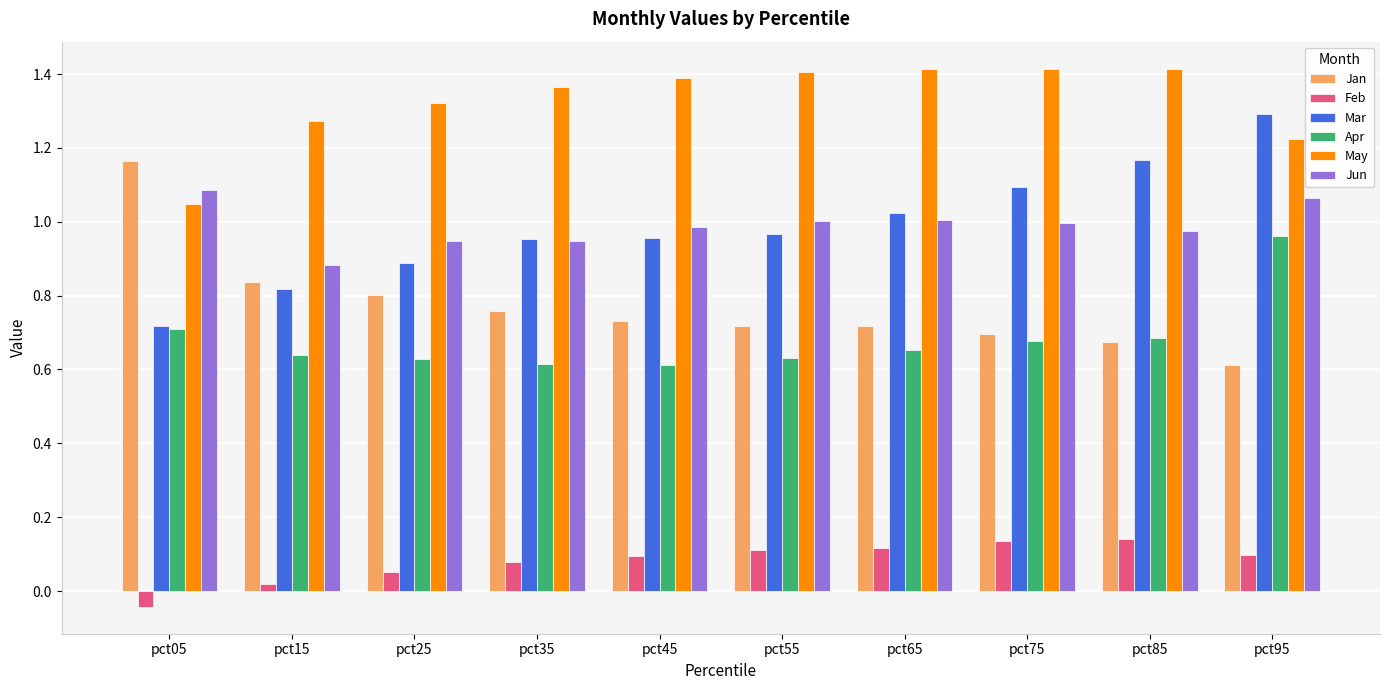

How many groups of bars are there?

10